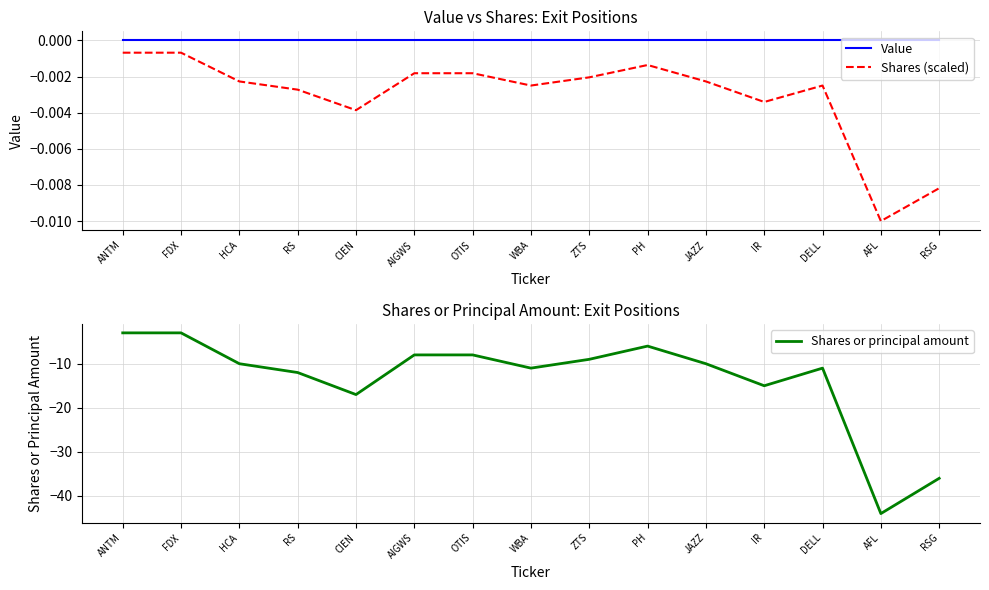

What is the difference between the highest and lowest values at ANTM?

3.0